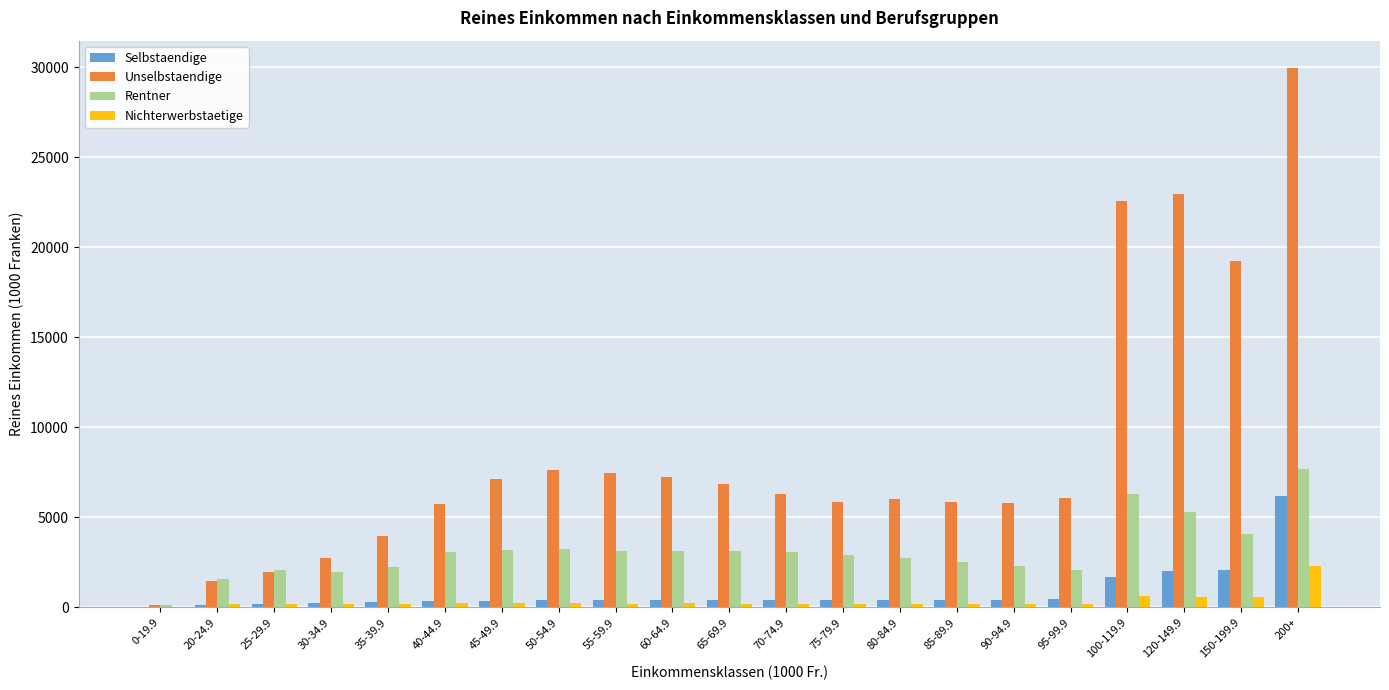

At which label is Unselbstaendige closest to 15071?

150-199.9